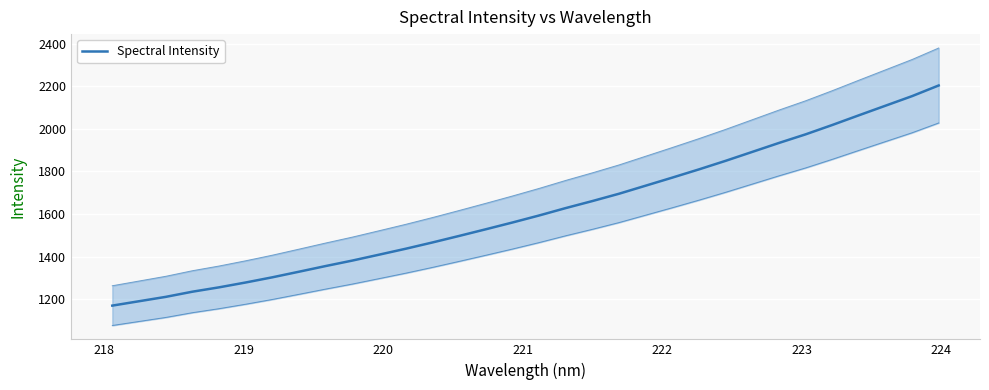

Count the number of data series in this chart.

1